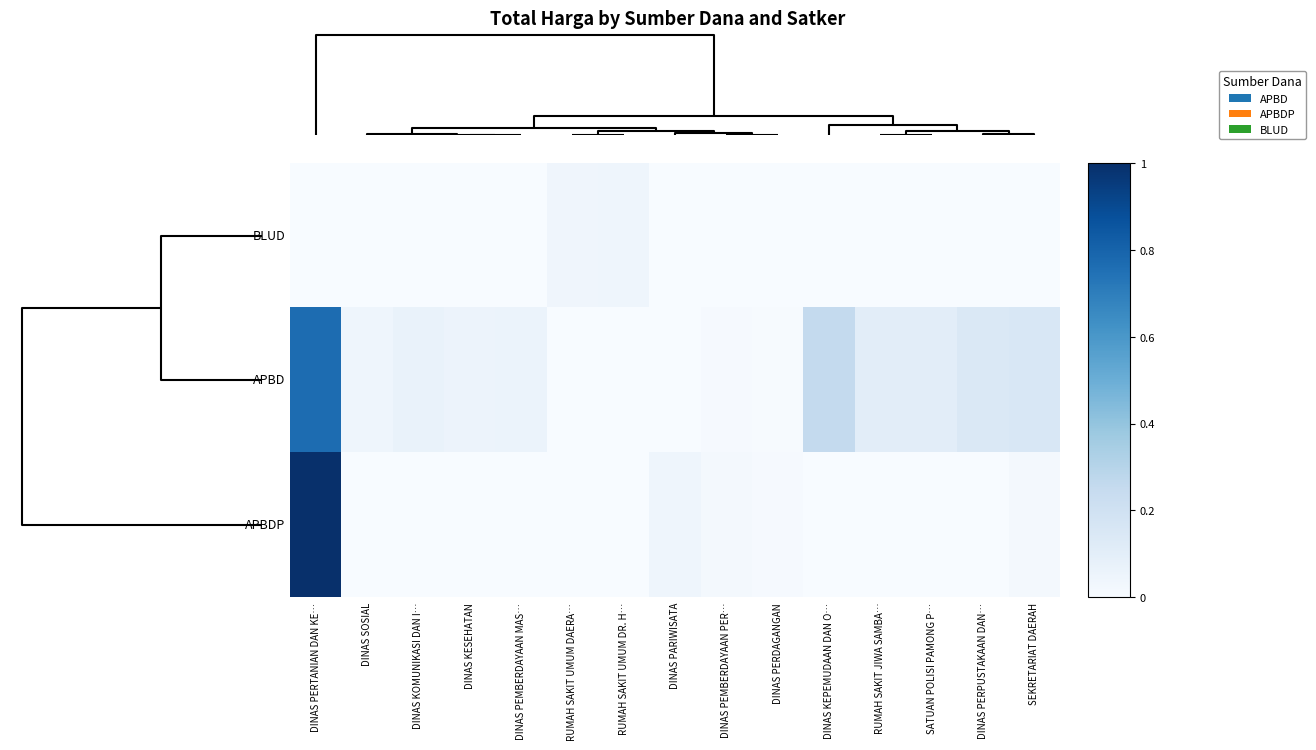

Rank the series by their average value, from highest to lowest.

row_1, row_2, row_0